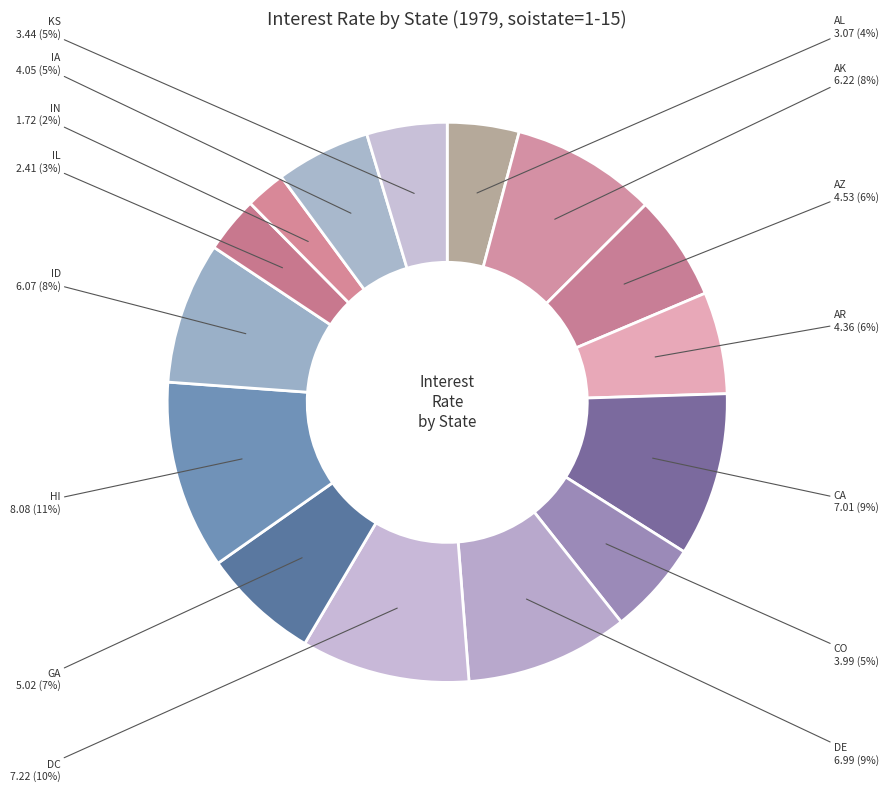

How many segments does this pie chart have?

15